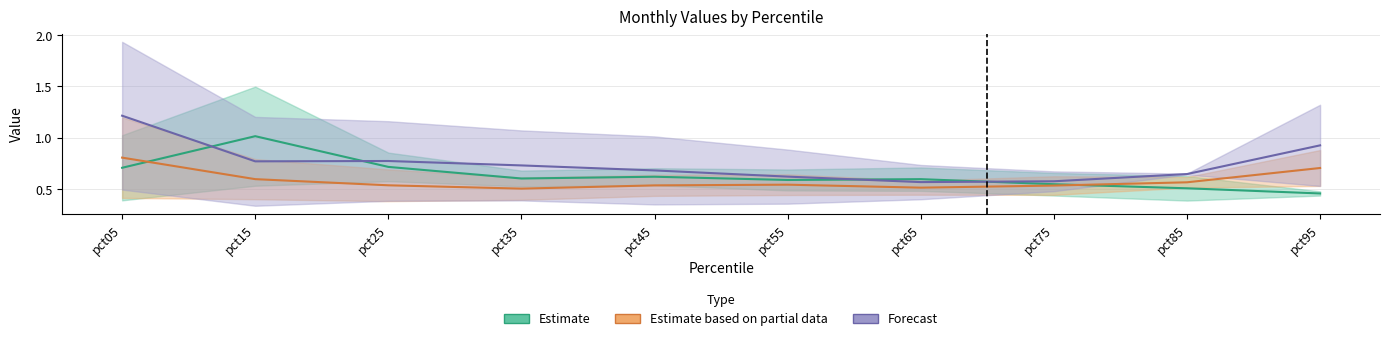

How many interior local peaks does the Estimate series have?

3